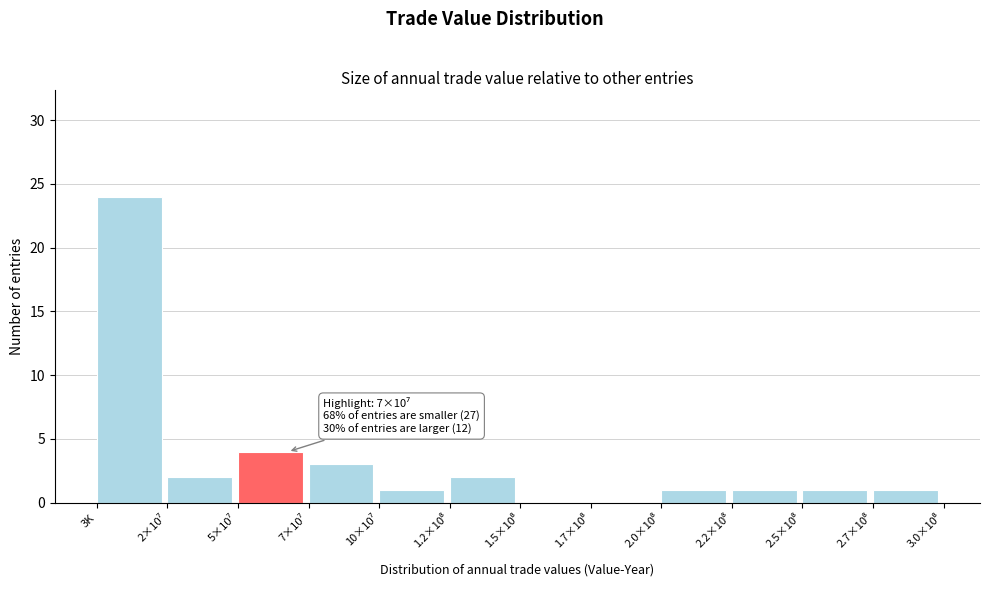

The chart shows a value of 15 at 3K. True or false?

False